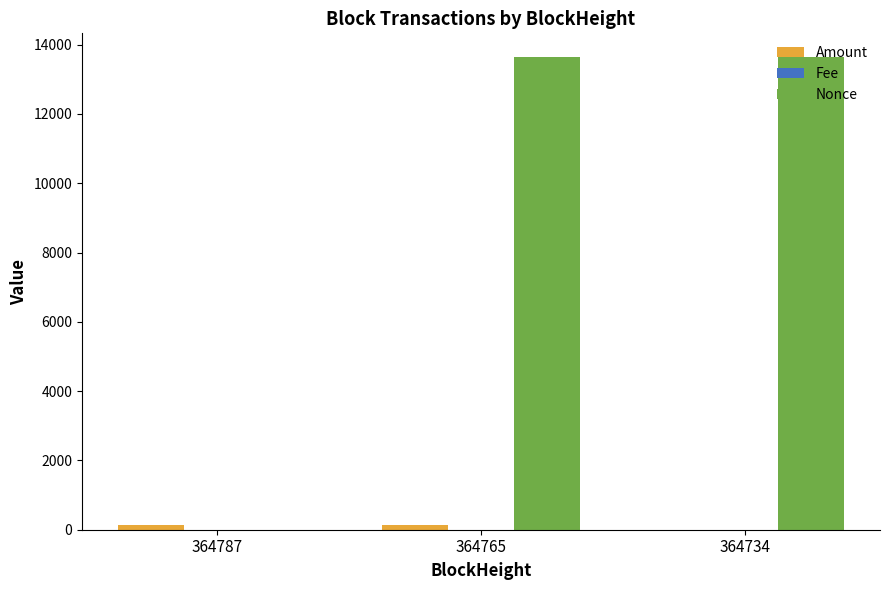

Between 364787 and 364765, which series saw the biggest shift?

Nonce